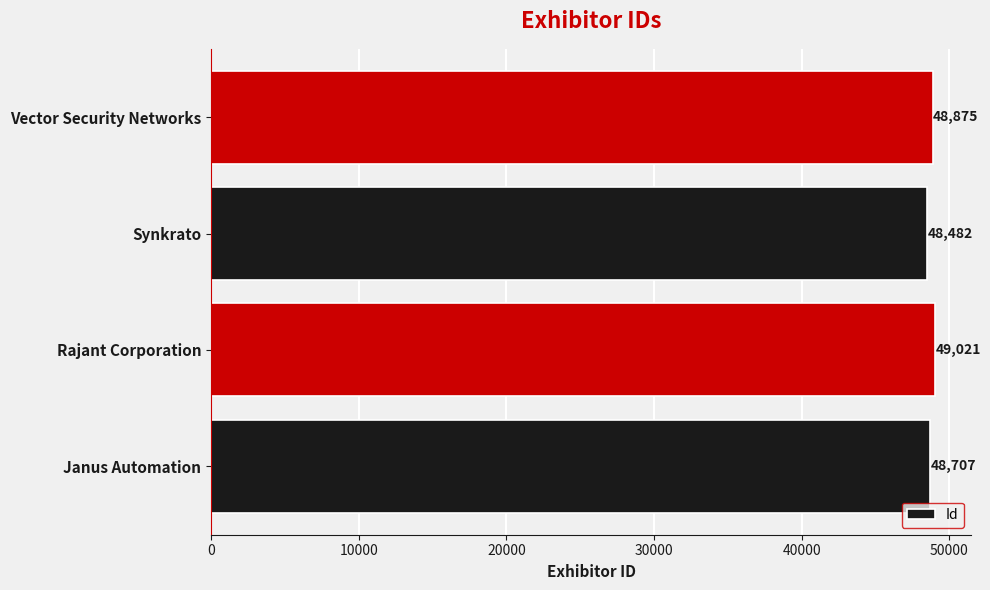

Rank the categories by value from highest to lowest.

Rajant Corporation, Vector Security Networks, Janus Automation, Synkrato